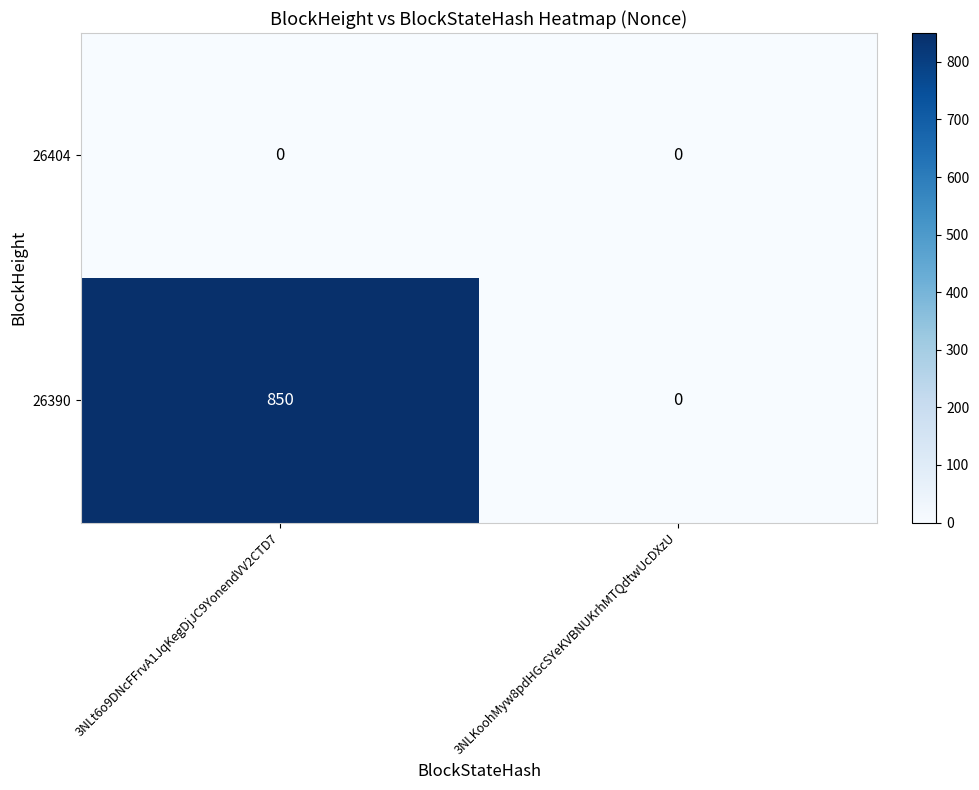

Read the 26390 value at 3NLt6o9DNcFFrvA1JqKegDjJC9YonendVV2CTD7.

850